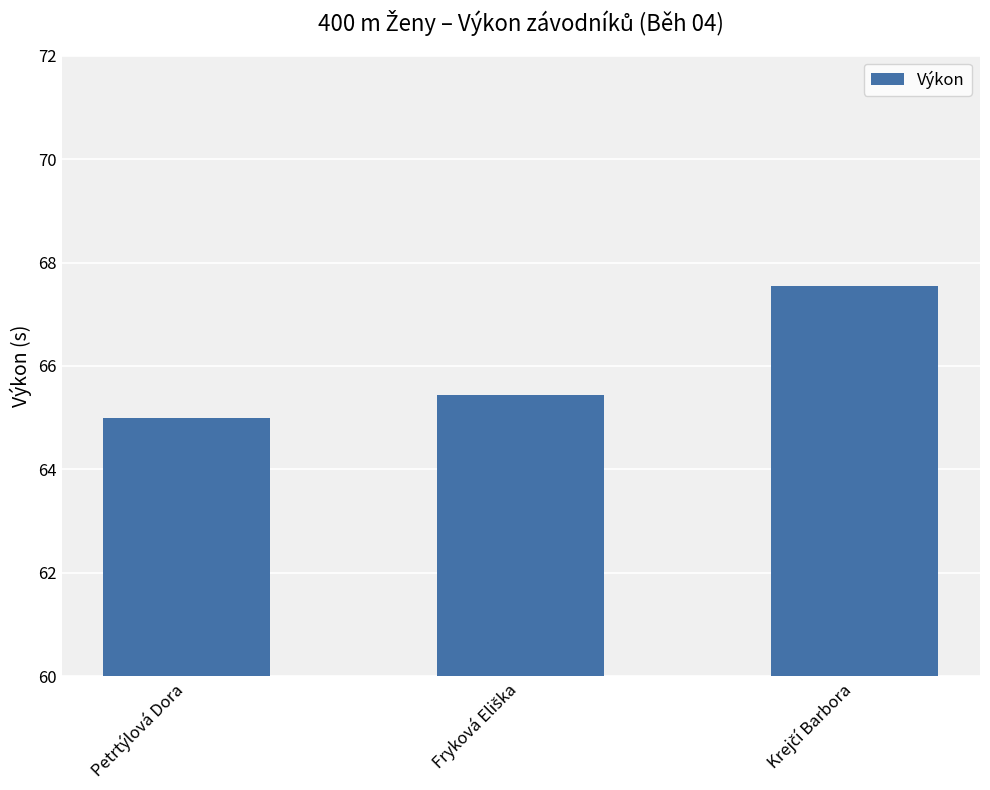

Is it true that the value at Petrtýlová Dora is 34.0?

False